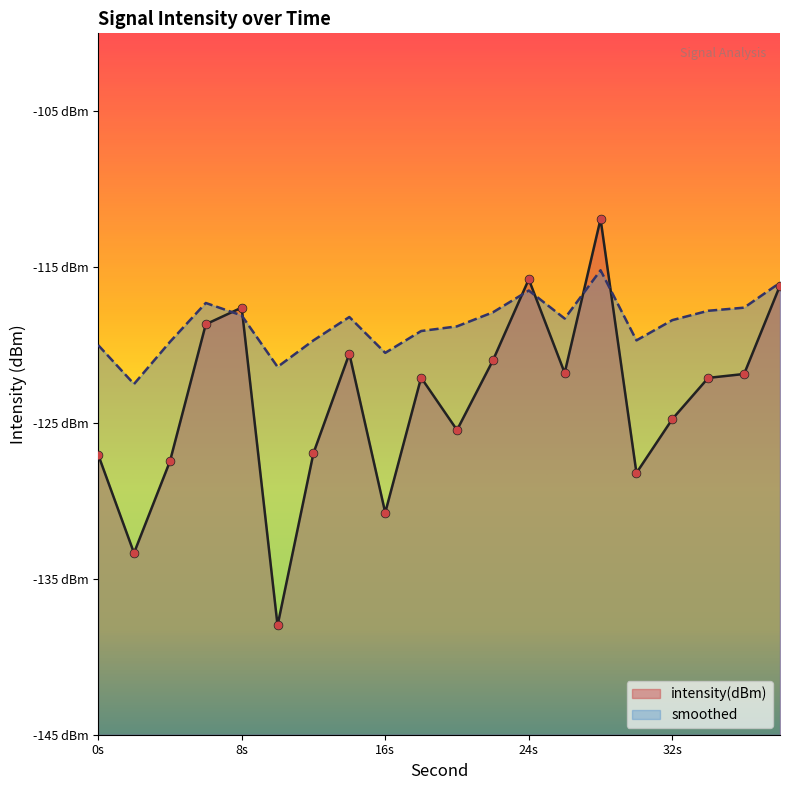

What is the total value across all series at 26?

-240.1